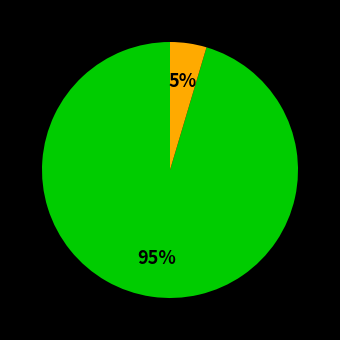

How many segments does this pie chart have?

2